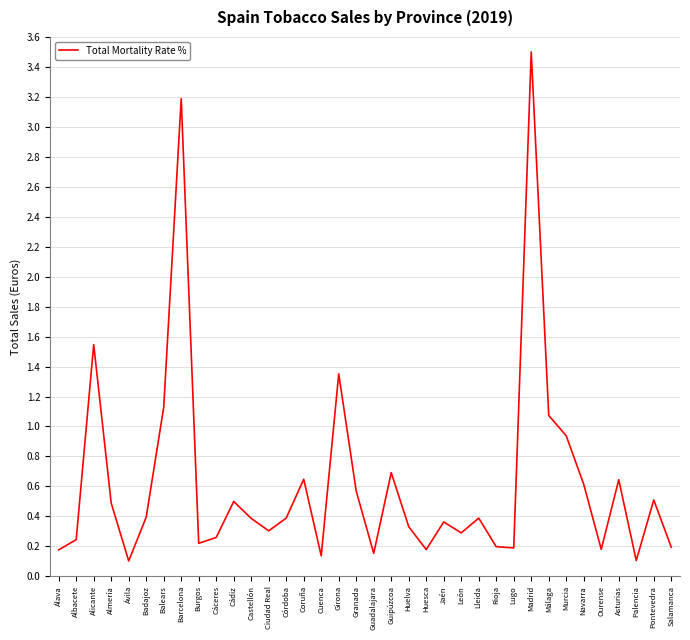

True or false: the data shows 0.1 at Pontevedra.

False